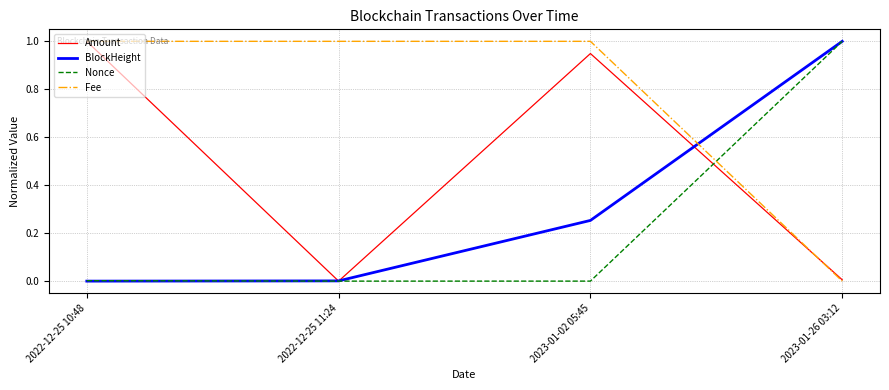

Rank the series at 2023-01-02 05:45 from highest to lowest value.

Fee, Amount, BlockHeight, Nonce